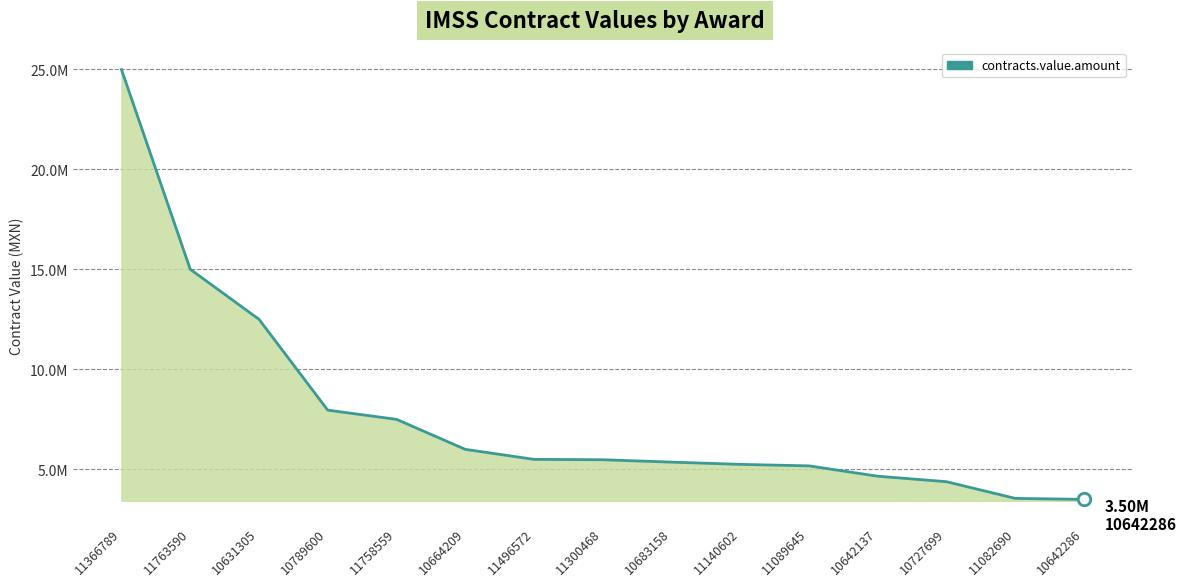

Does the chart have visible grid lines?

Yes